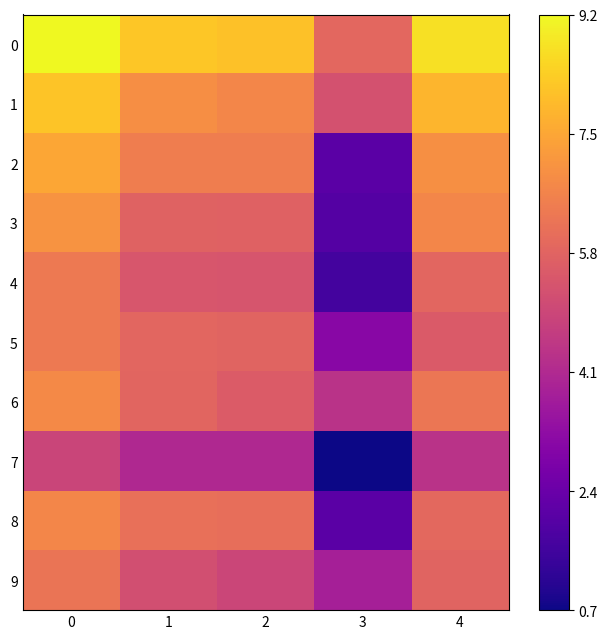

Reading left to right, what are all the values shown in this chart?

0: 0=9.2	1=8.2	2=8.1	3=5.9	4=8.8
1: 0=8.2	1=7.0	2=6.7	3=5.3	4=7.8
2: 0=7.5	1=6.5	2=6.5	3=2.1	4=7.0
3: 0=7.1	1=5.8	2=5.8	3=1.9	4=6.7
4: 0=6.4	1=5.4	2=5.4	3=1.6	4=5.9
5: 0=6.4	1=5.9	2=5.8	3=3.1	4=5.5
6: 0=6.8	1=5.9	2=5.6	3=4.4	4=6.3
7: 0=4.9	1=4.1	2=4.1	3=0.7	4=4.4
8: 0=6.8	1=6.1	2=6.1	3=2.1	4=5.9
9: 0=6.3	1=5.2	2=4.9	3=3.8	4=5.8